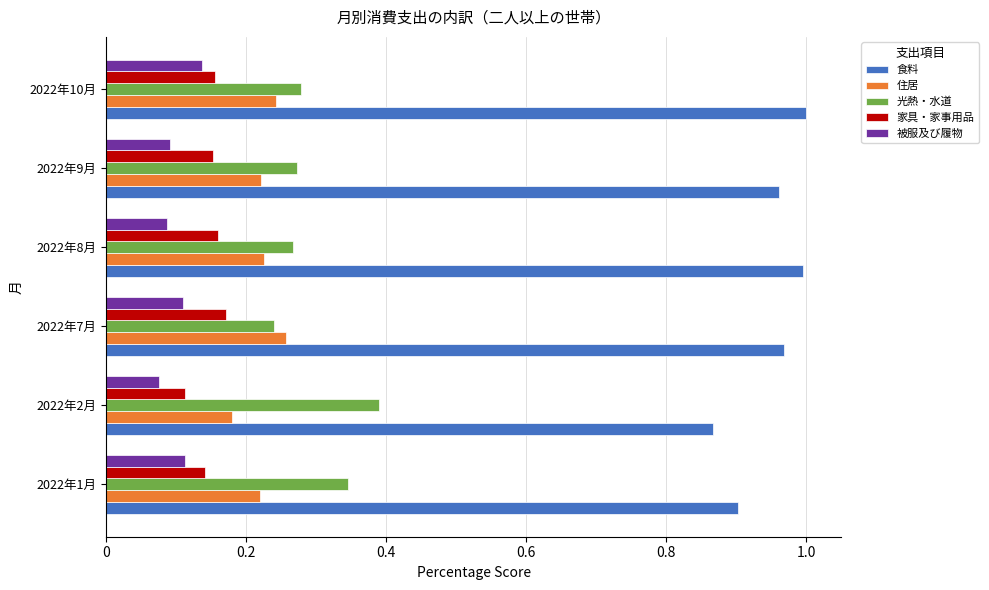

What is the sum of the 食料 values at 2022年2月 and 2022年9月?

1.8